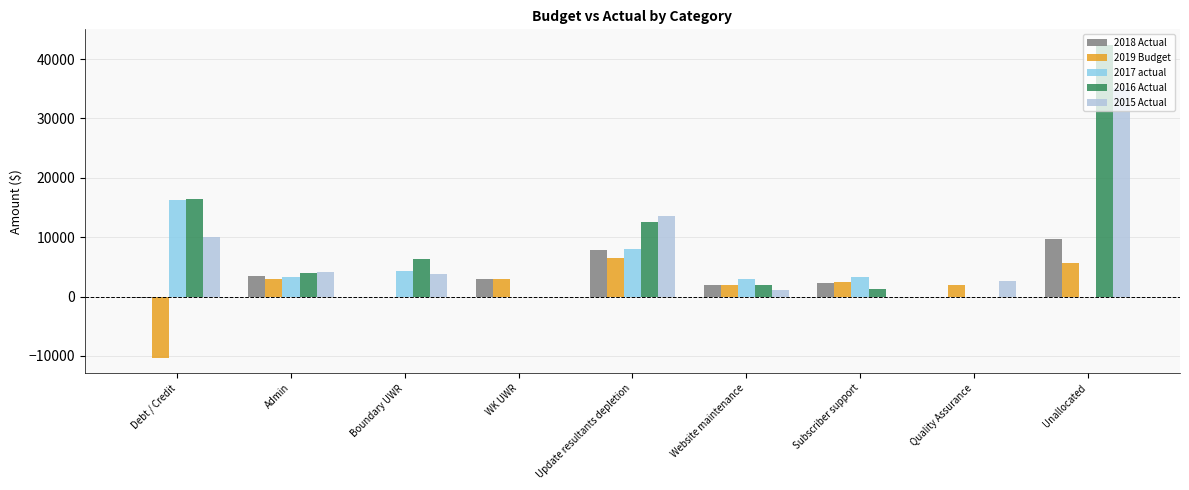

The 2018 Actual series shows 0.0 at Boundary UWR. True or false?

True